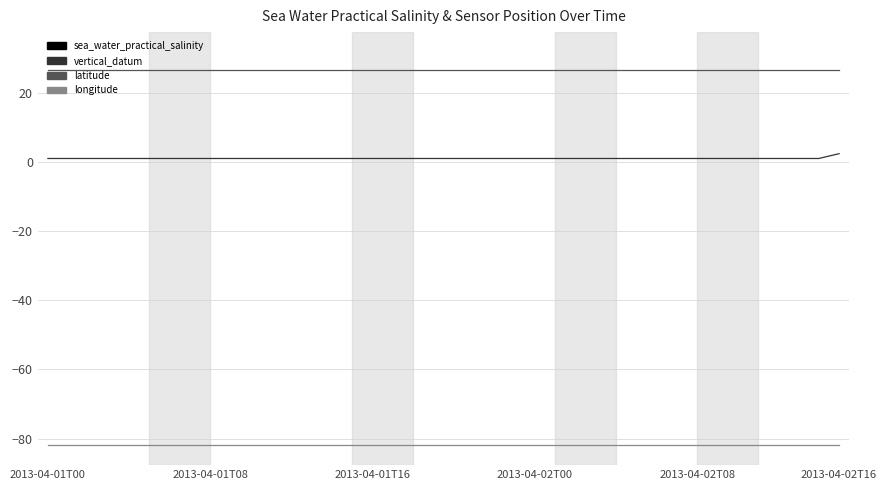

Rank the series by their average value, from lowest to highest.

longitude, sea_water_practical_salinity, vertical_datum, latitude